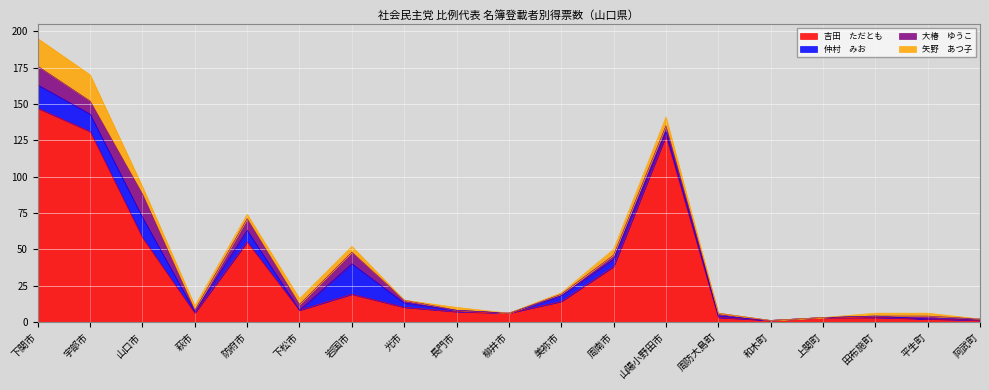

The 大椿　ゆうこ series shows 2 at 平生町. True or false?

True